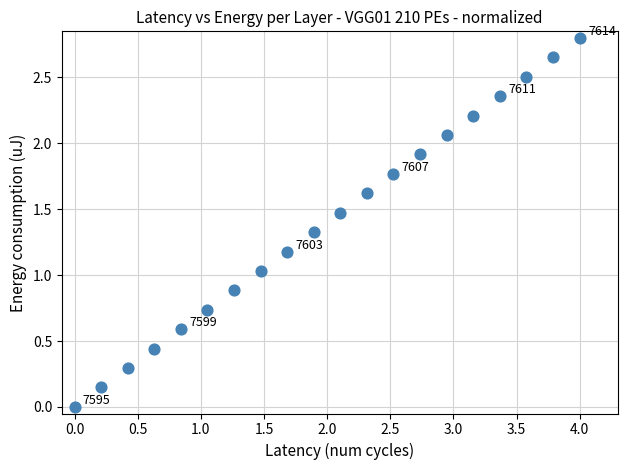

What is the range of Y values (max minus min)?

2.8